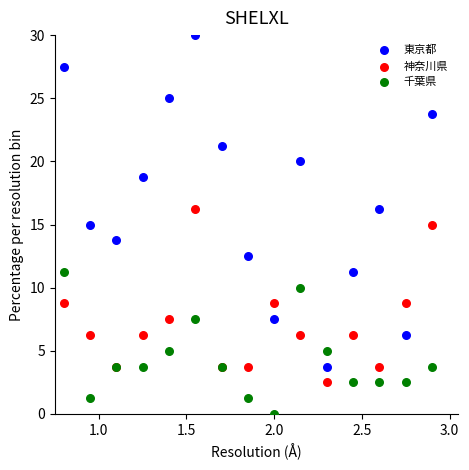

Which series reaches the minimum Y coordinate?

千葉県